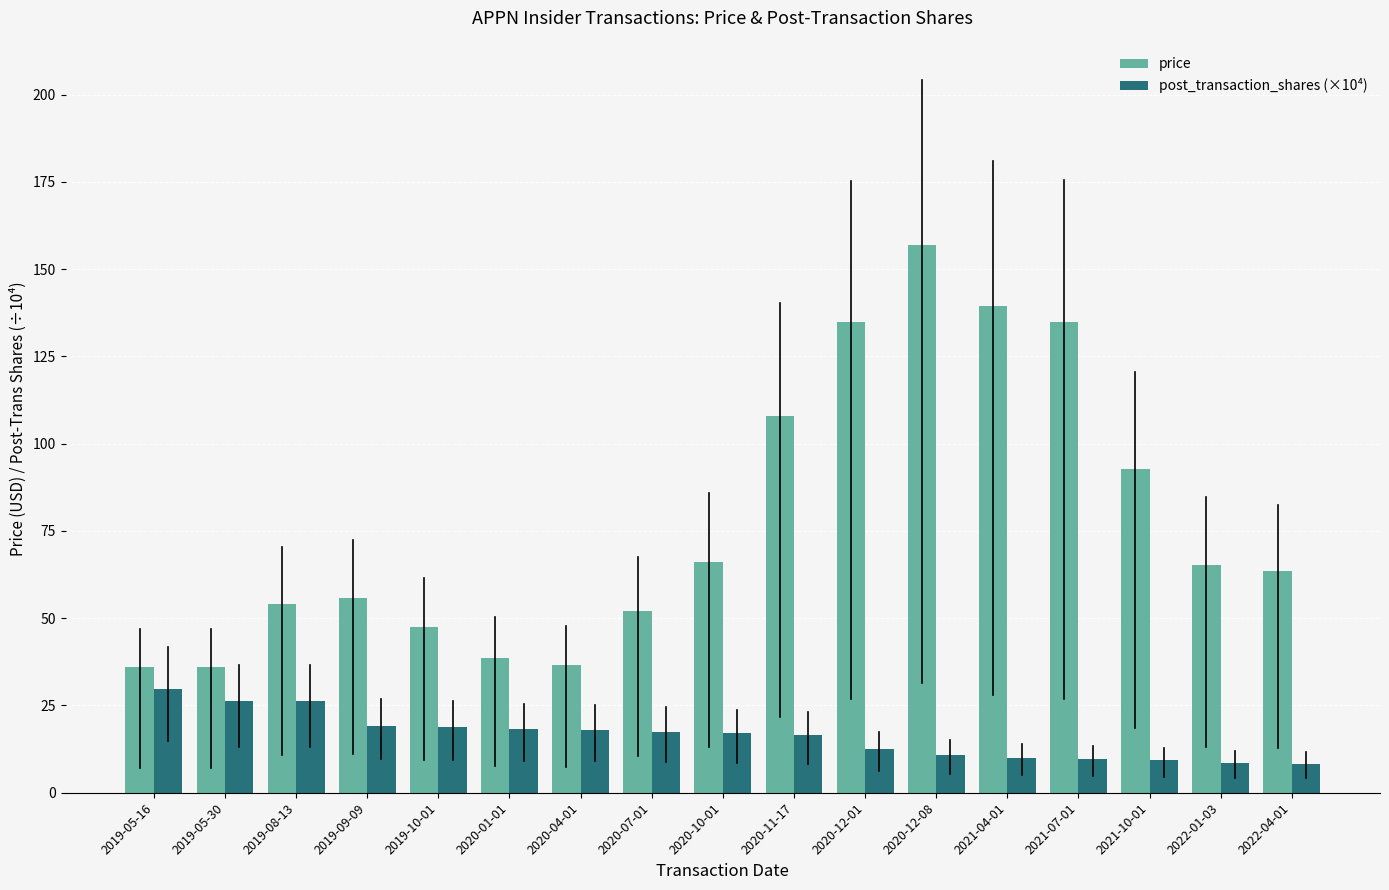

The value of post_transaction_shares (×10⁴) at 2019-05-30 is 35.1. True or false?

False